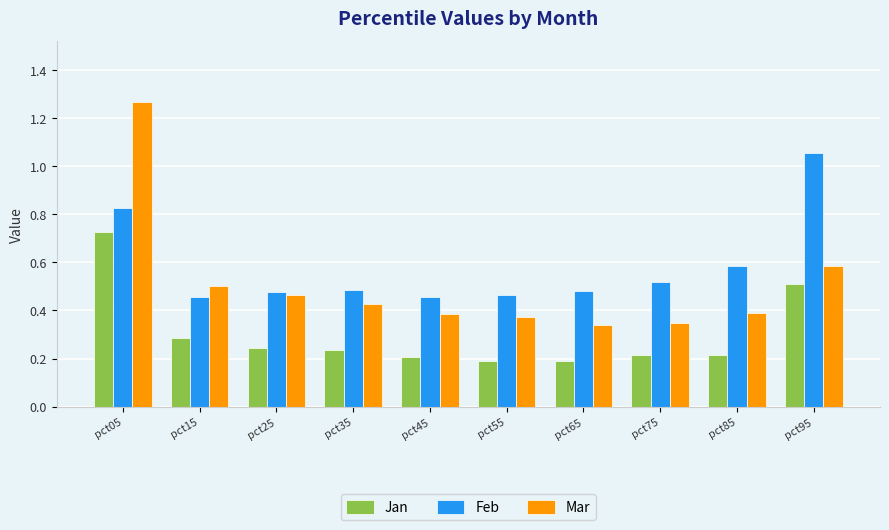

Are the bars grouped side by side (vs. stacked)?

Yes